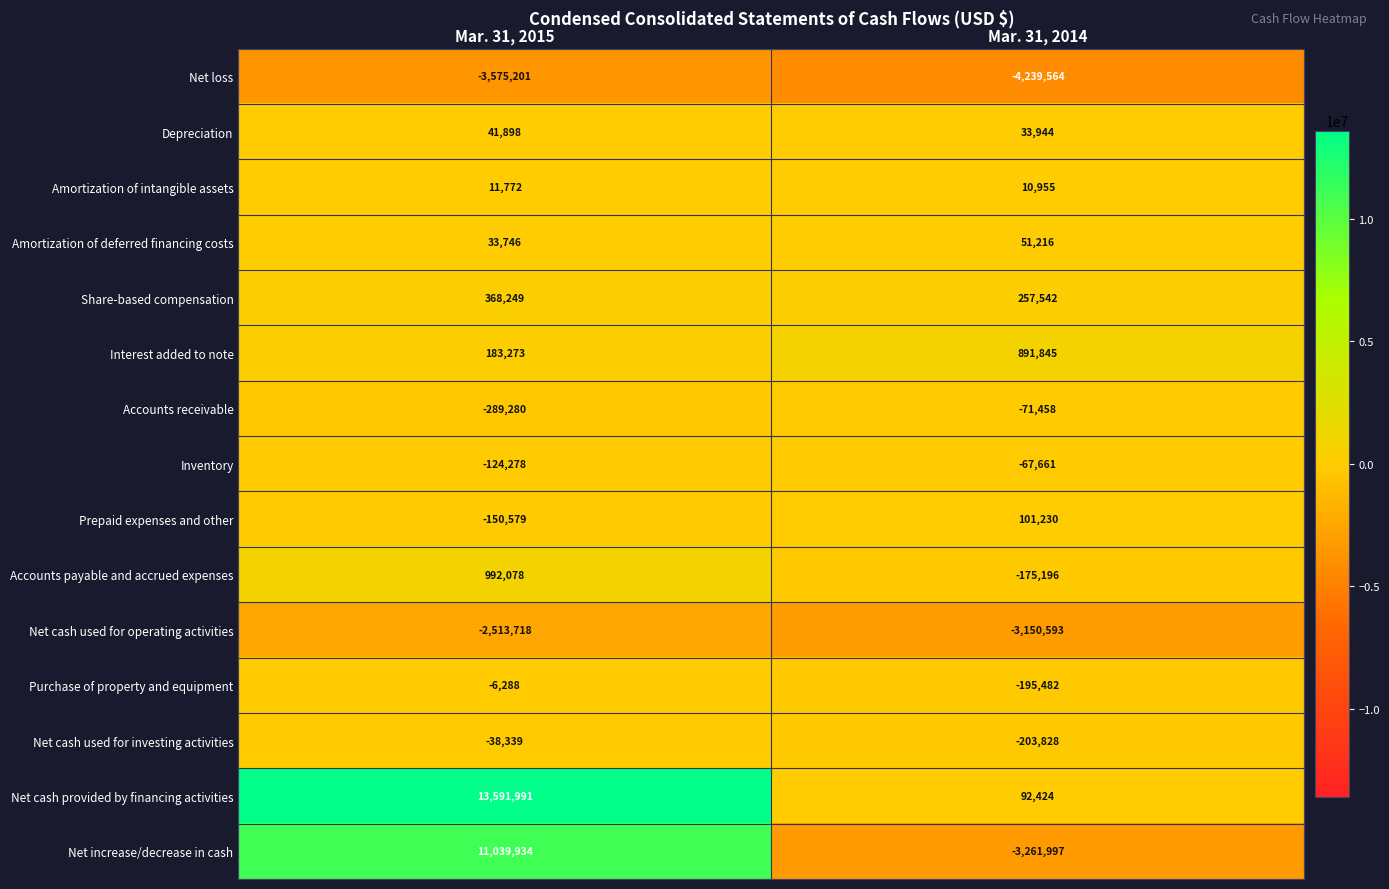

What is the total value across all series at Mar. 31, 2014?

-9926623